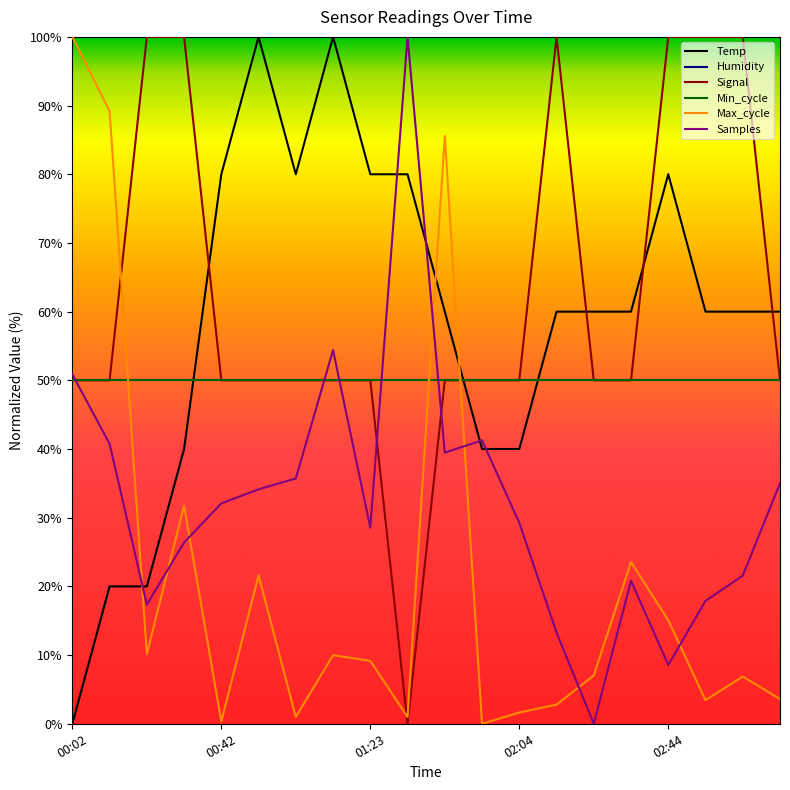

At how many categories does at least one series exceed 41?

20